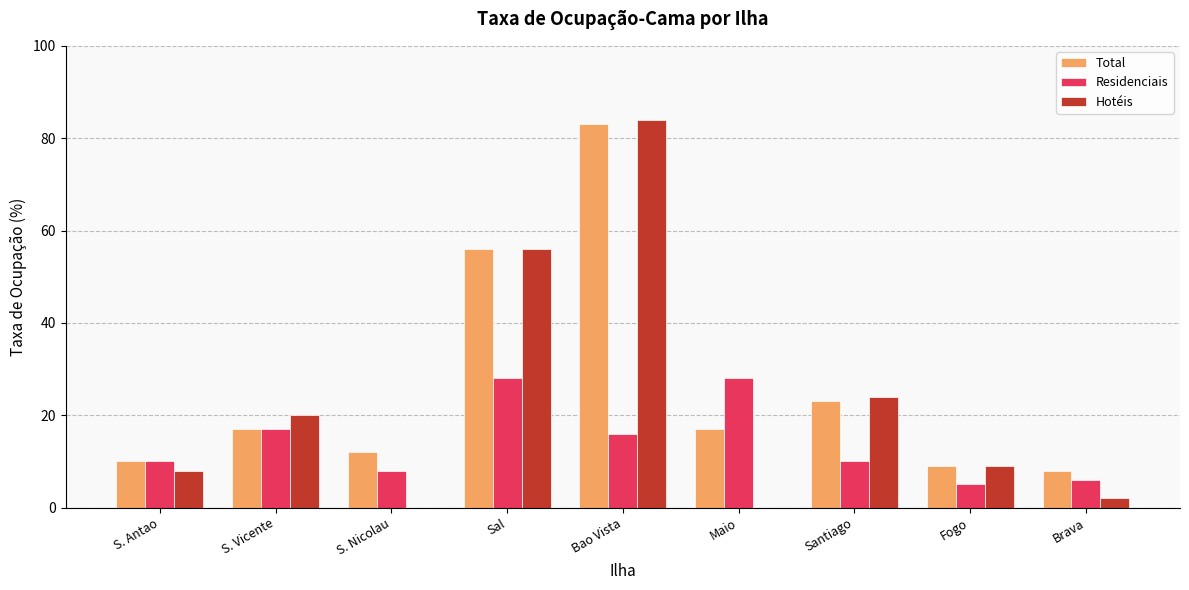

Reading left to right, what are all the values shown in this chart?

Total: 10	17	12	56	83	17	23	9	8
Residenciais: 10	17	8	28	16	28	10	5	6
Hotéis: 8	20	0	56	84	0	24	9	2